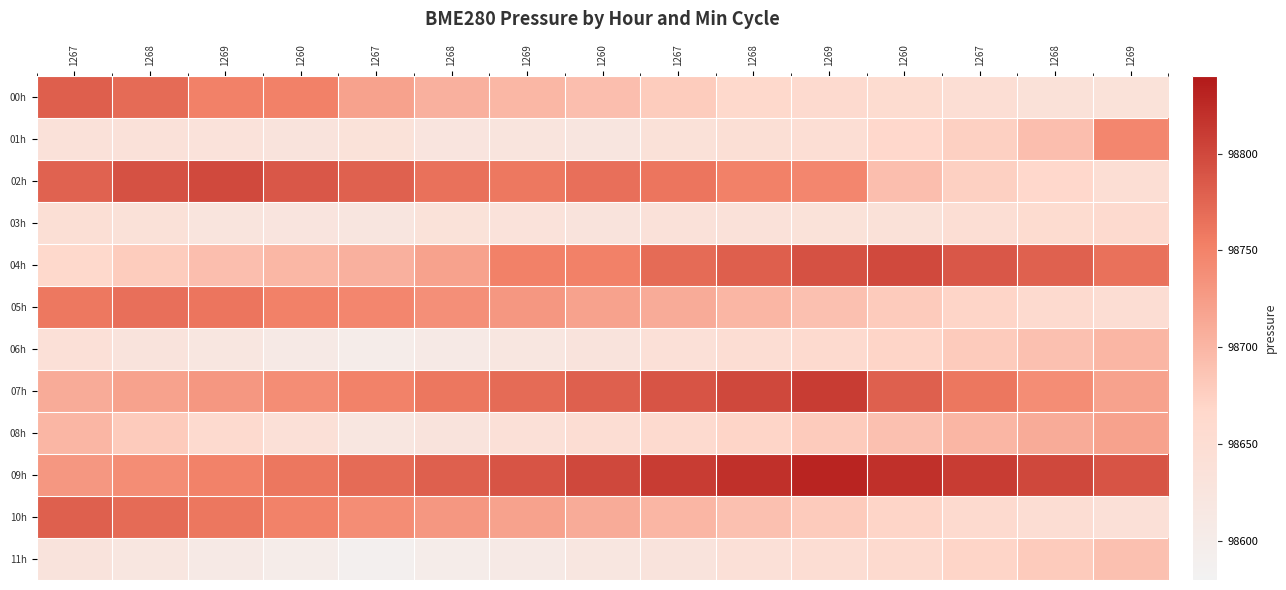

At how many categories does at least one series exceed 98619?

15